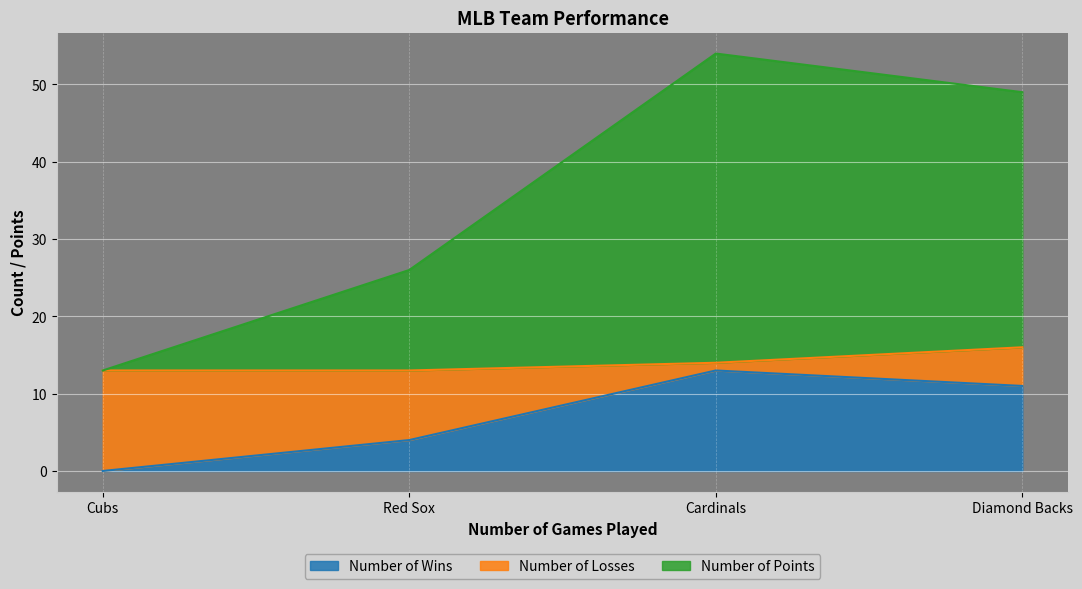

How many data points in Number of Losses are above 9?

1